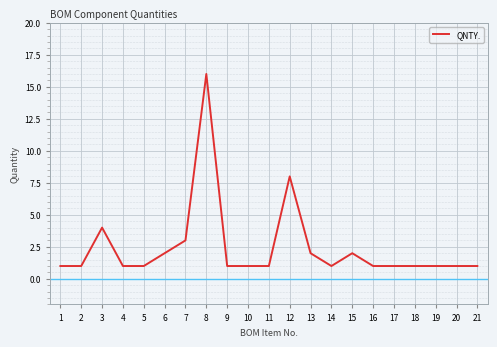

At which category does the chart reach its peak across all series?

8